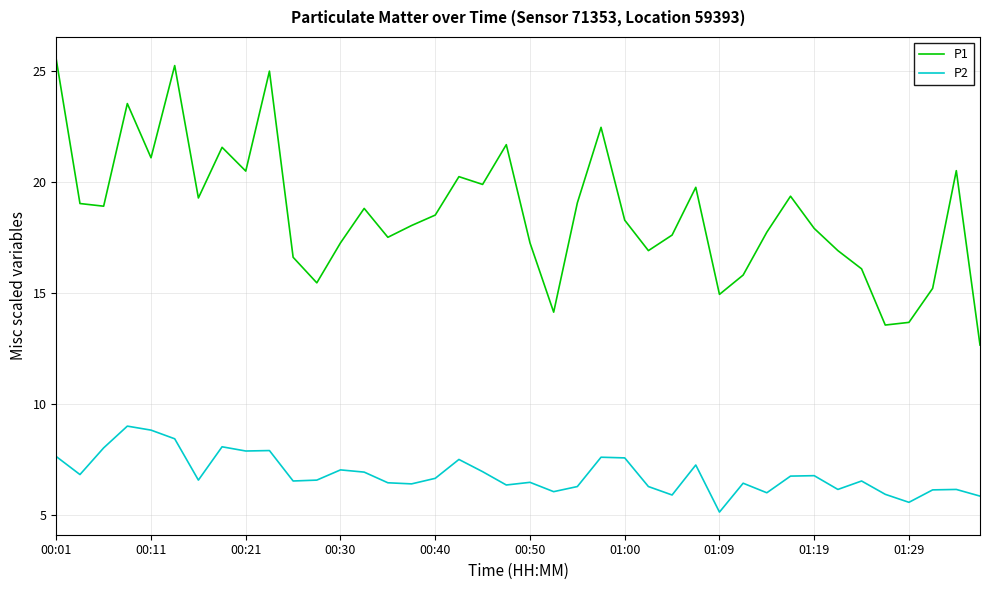

What is the smallest value displayed?

5.1